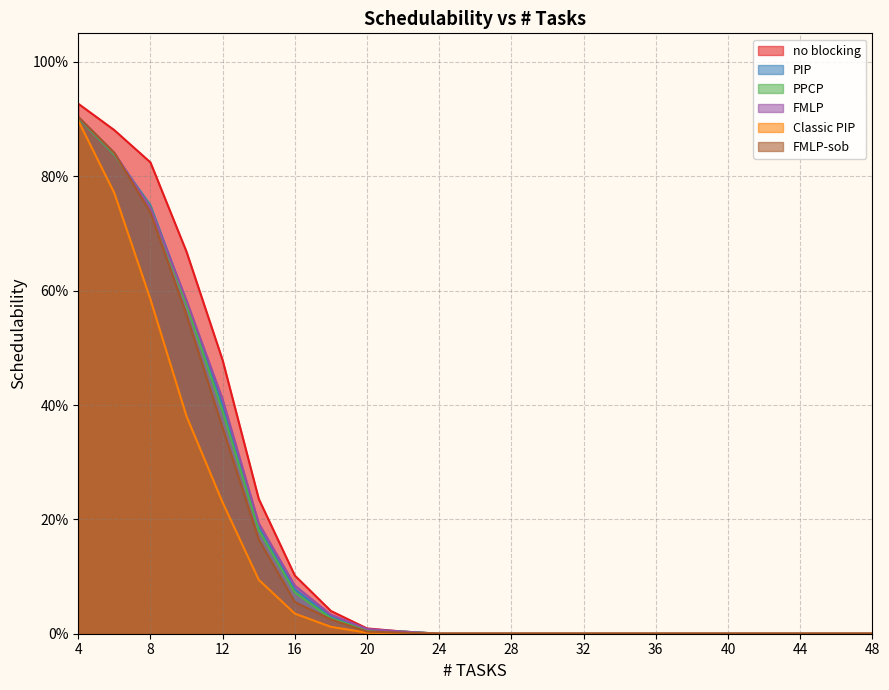

Reading left to right, what are all the values shown in this chart?

no blocking: 0.9	0.9	0.8	0.7	0.5	0.2	0.1	0.0	0.0	0.0	0.0	0.0	0.0	0.0	0.0	0.0	0.0	0.0	0.0	0.0	0.0	0.0	0.0
PIP: 0.9	0.8	0.7	0.6	0.4	0.2	0.1	0.0	0.0	0.0	0.0	0.0	0.0	0.0	0.0	0.0	0.0	0.0	0.0	0.0	0.0	0.0	0.0
PPCP: 0.9	0.8	0.7	0.6	0.4	0.2	0.1	0.0	0.0	0.0	0.0	0.0	0.0	0.0	0.0	0.0	0.0	0.0	0.0	0.0	0.0	0.0	0.0
FMLP: 0.9	0.8	0.7	0.6	0.4	0.2	0.1	0.0	0.0	0.0	0.0	0.0	0.0	0.0	0.0	0.0	0.0	0.0	0.0	0.0	0.0	0.0	0.0
Classic PIP: 0.9	0.8	0.6	0.4	0.2	0.1	0.0	0.0	0.0	0.0	0.0	0.0	0.0	0.0	0.0	0.0	0.0	0.0	0.0	0.0	0.0	0.0	0.0
FMLP-sob: 0.9	0.8	0.7	0.6	0.4	0.2	0.1	0.0	0.0	0.0	0.0	0.0	0.0	0.0	0.0	0.0	0.0	0.0	0.0	0.0	0.0	0.0	0.0